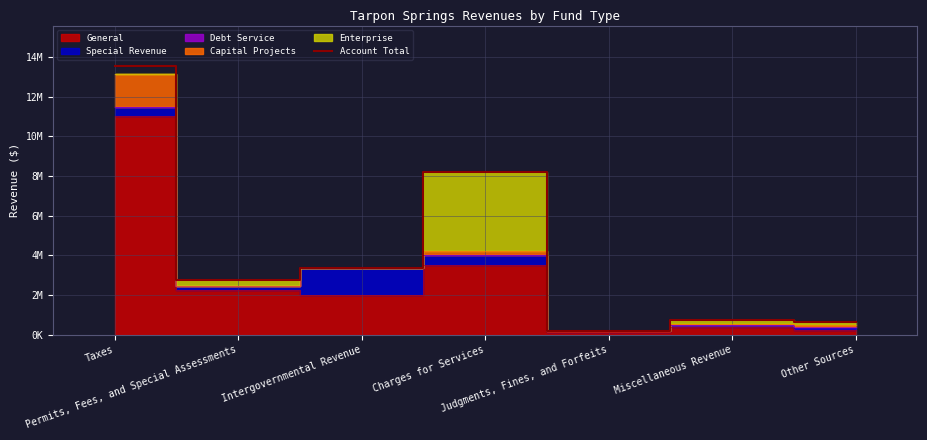

Rank the categories by value from highest to lowest.

Taxes, Charges for Services, Intergovernmental Revenue, Permits, Fees, and Special Assessments, Miscellaneous Revenue, Other Sources, Judgments, Fines, and Forfeits